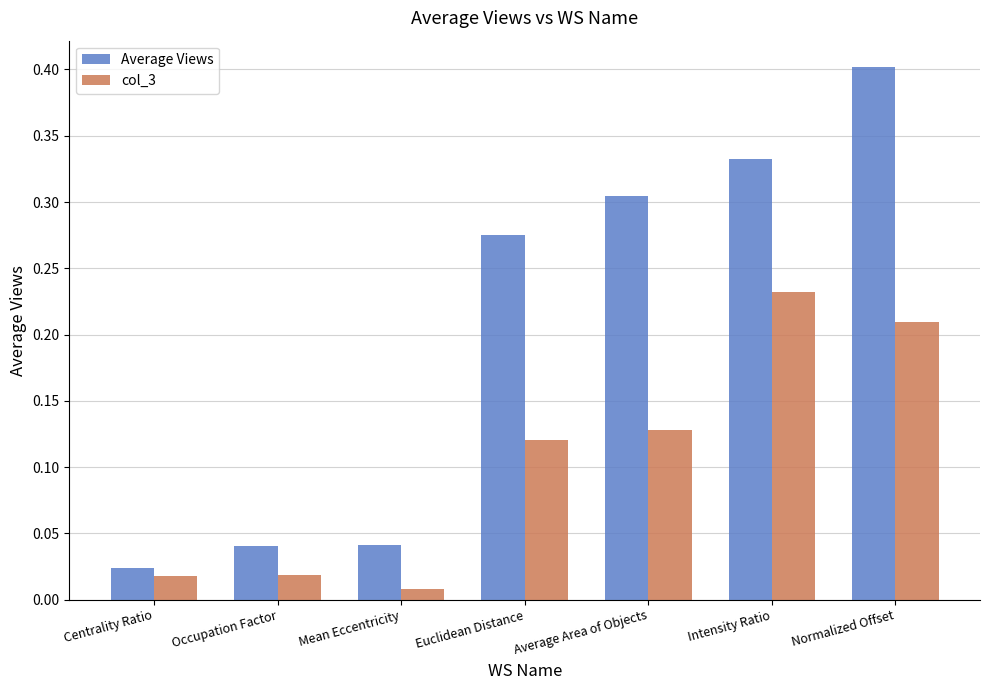

What is the sum of all Average Views values?

1.4